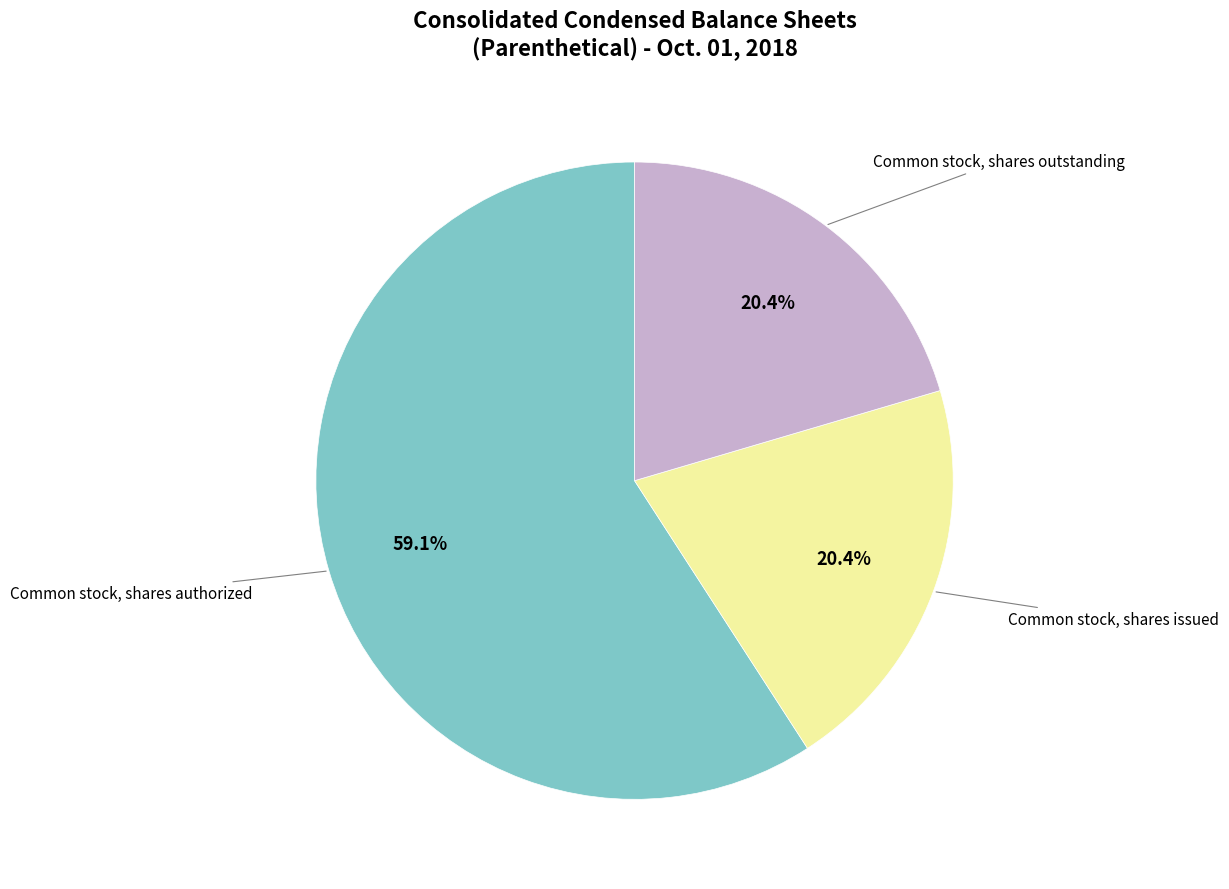

What percentage is the Common stock, shares authorized slice, to the nearest percent?

59%